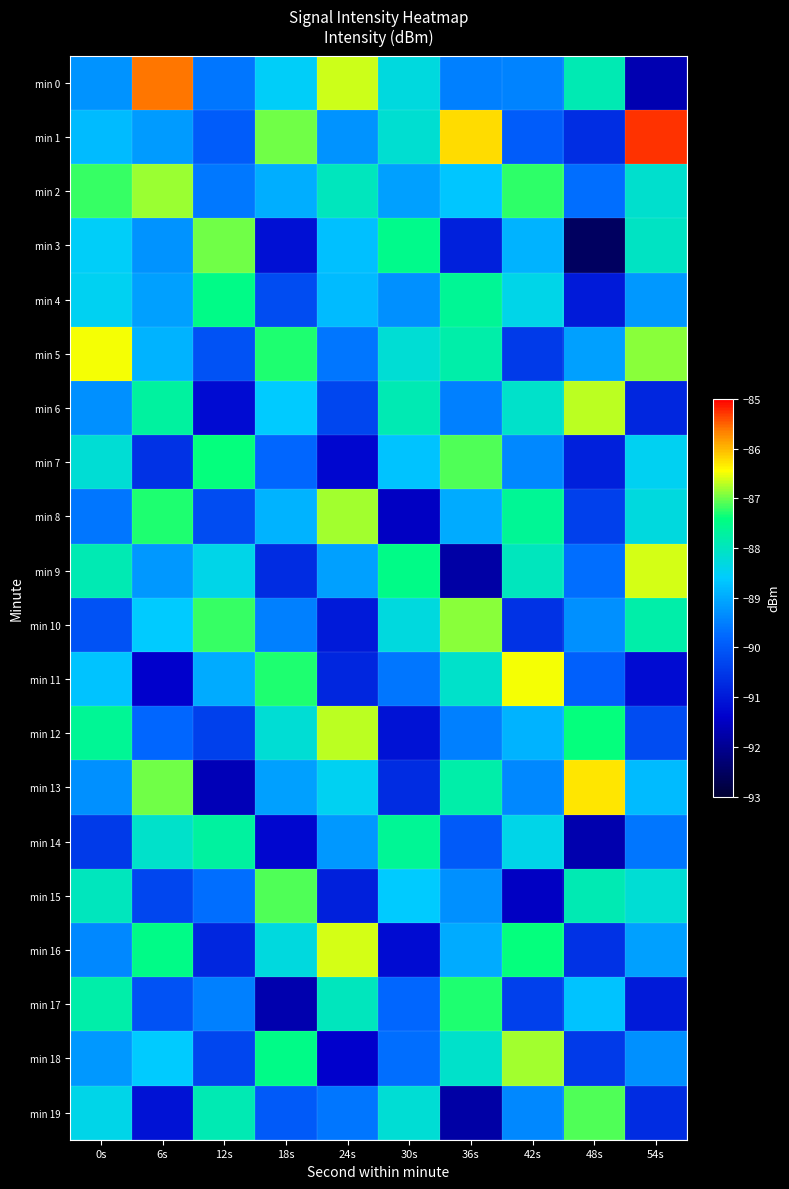

Which has a higher value, 42s or 54s?

42s